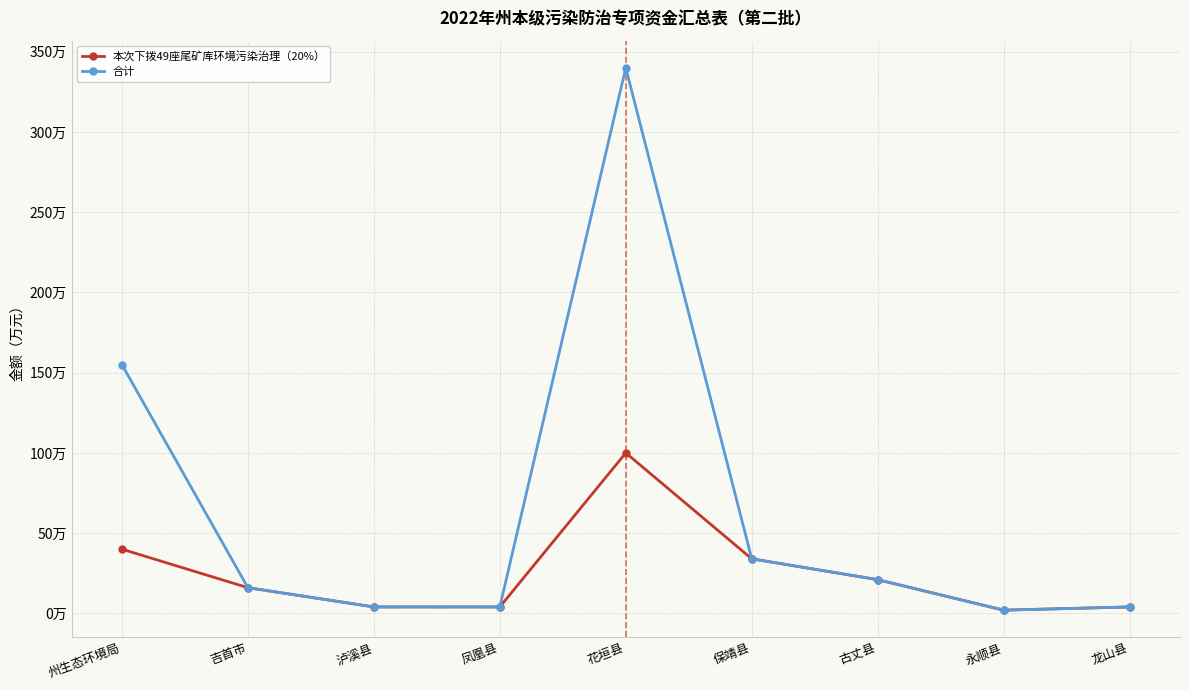

At which category does 本次下拨49座尾矿库环境污染治理（20%） reach its first local valley?

永顺县